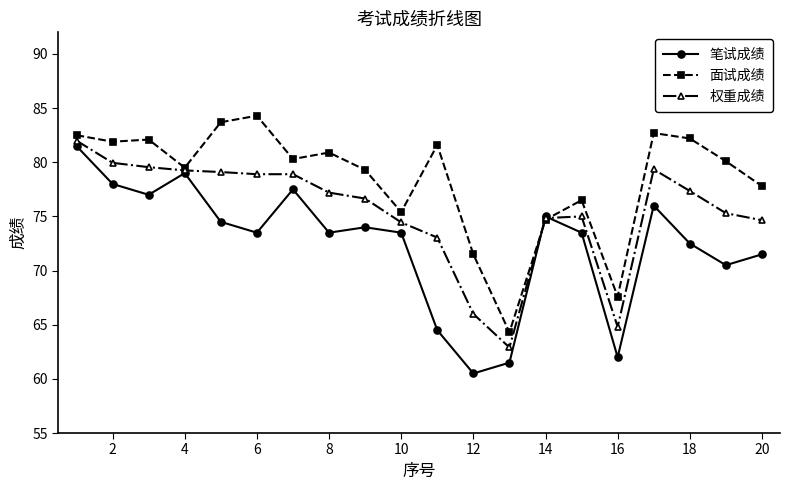

List the series in order of their overall mean, lowest first.

笔试成绩, 权重成绩, 面试成绩